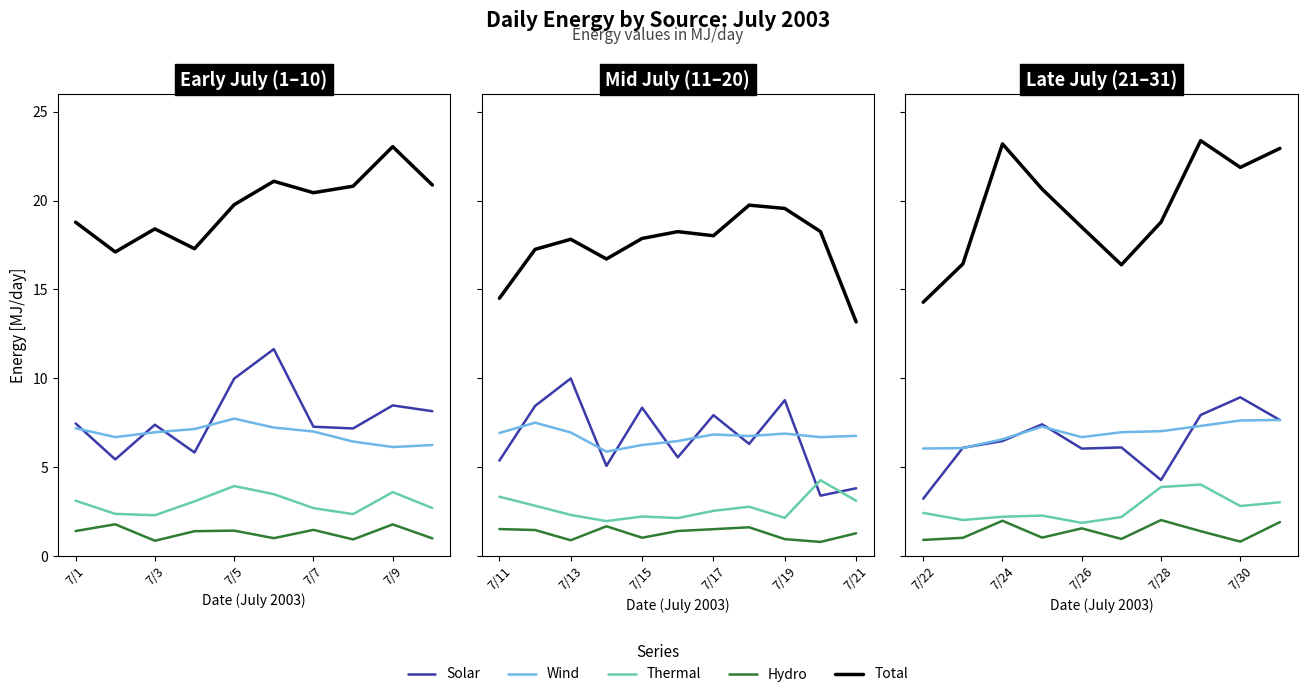

True or false: Total has more than 1 interior local peaks.

True